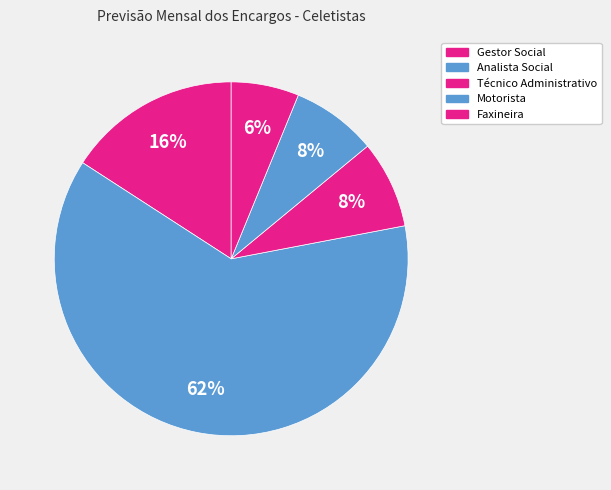

How many slices are in this pie chart?

5